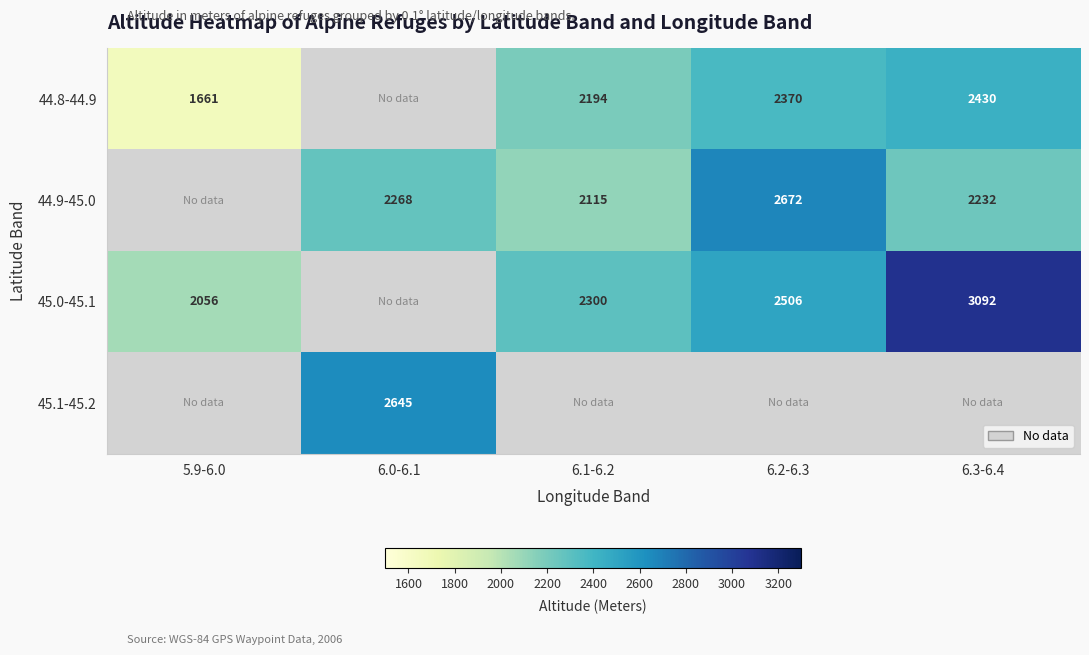

Is the value of 45.1-45.2 at 6.0-6.1 greater than the value of 45.0-45.1 at 6.2-6.3?

Yes